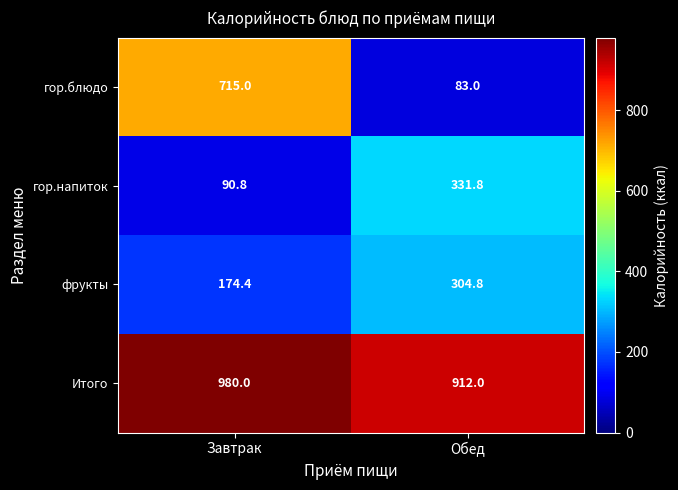

Which series has the widest spread of values?

гор.блюдо